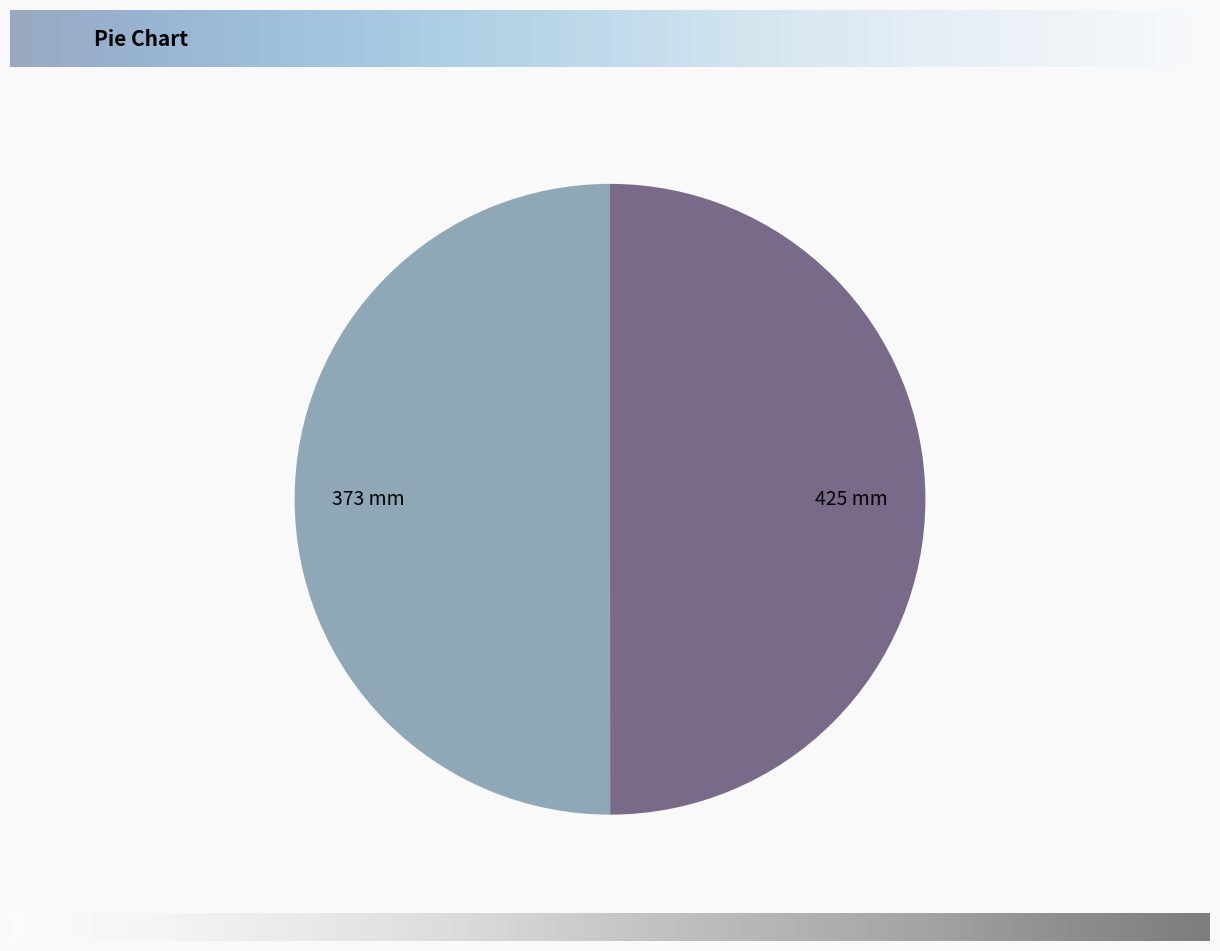

Do 425 mm and 373 mm together represent more than half of the pie?

Yes